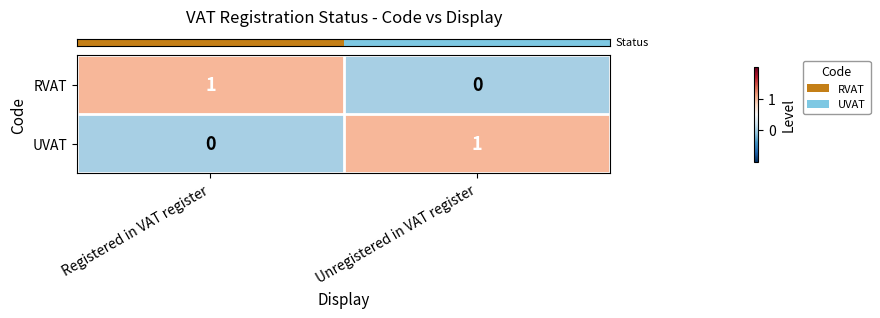

Rank the categories by UVAT value from highest to lowest.

Unregistered in VAT register, Registered in VAT register